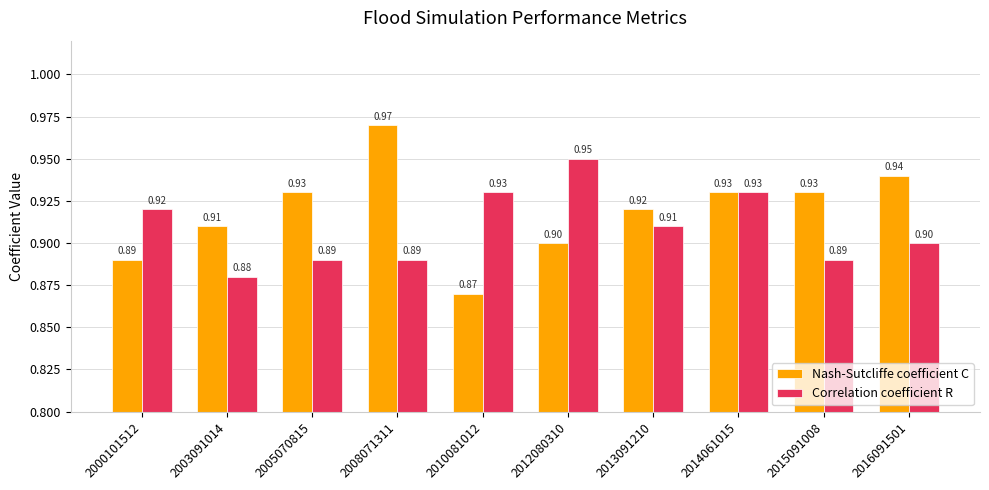

Which category has the highest value across all series?

2008071311